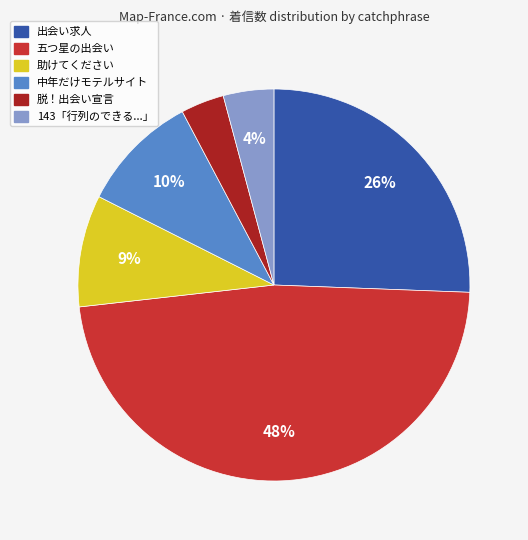

To the nearest percent, what is the difference between the largest and smallest slice percentages?

44%